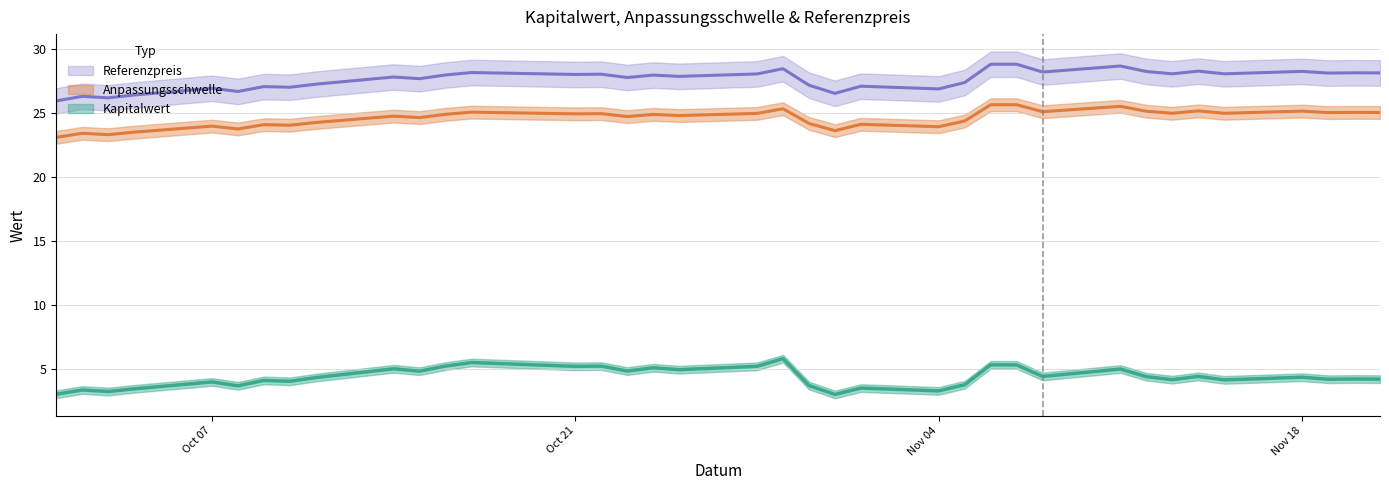

Which has a higher value, 2024-11-05 or 2024-10-16?

2024-10-16